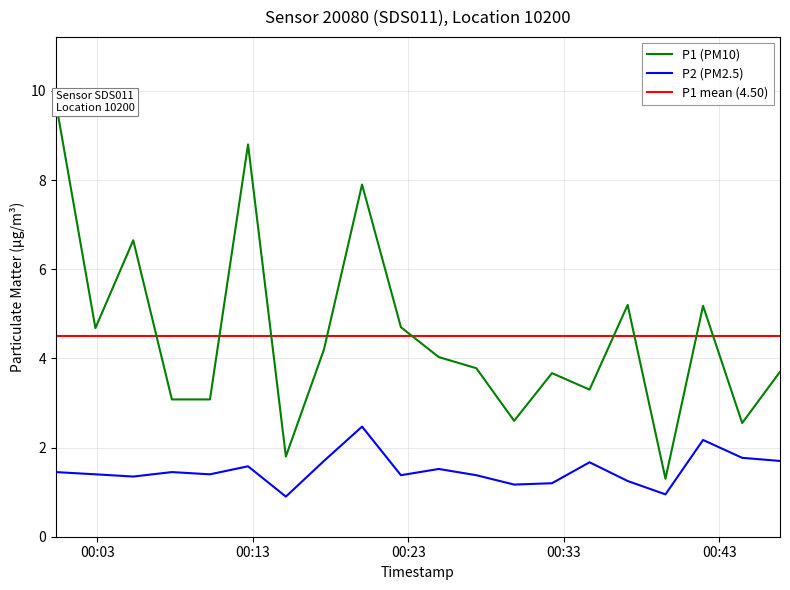

What is the minimum value for P1?

1.3